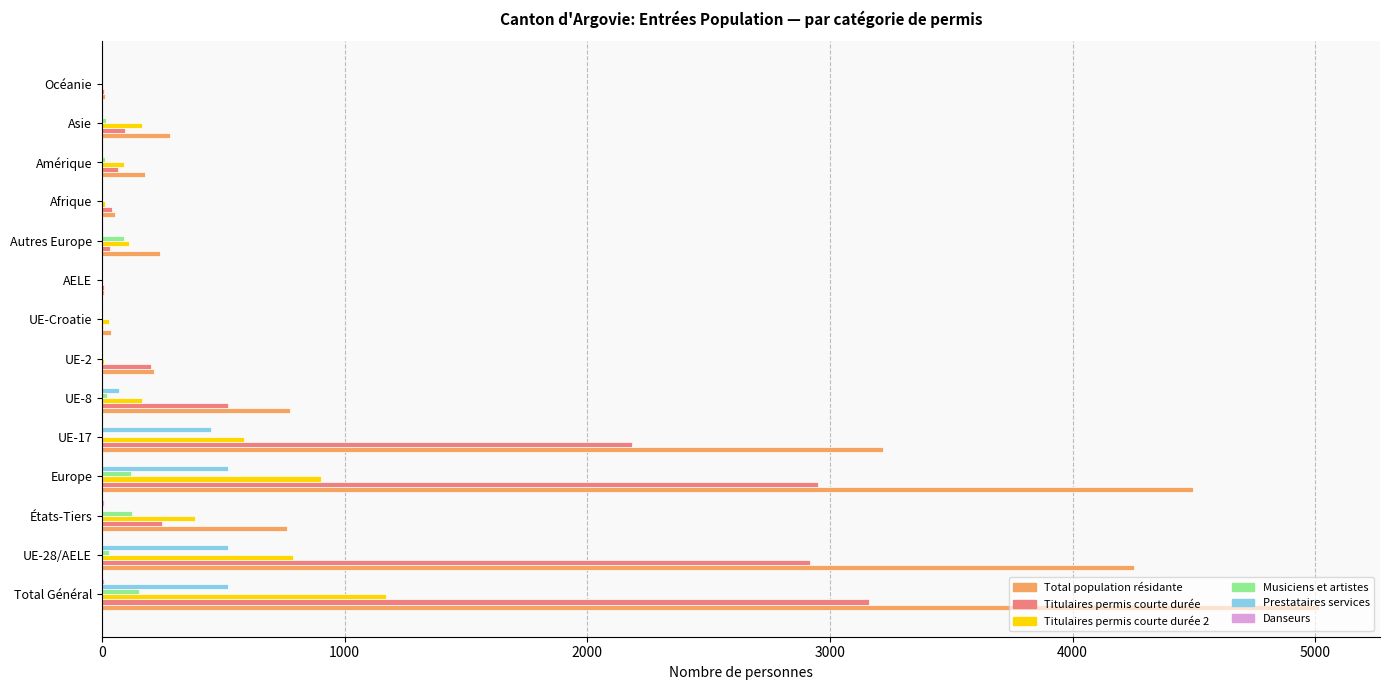

What is the maximum value shown in the chart?

5016